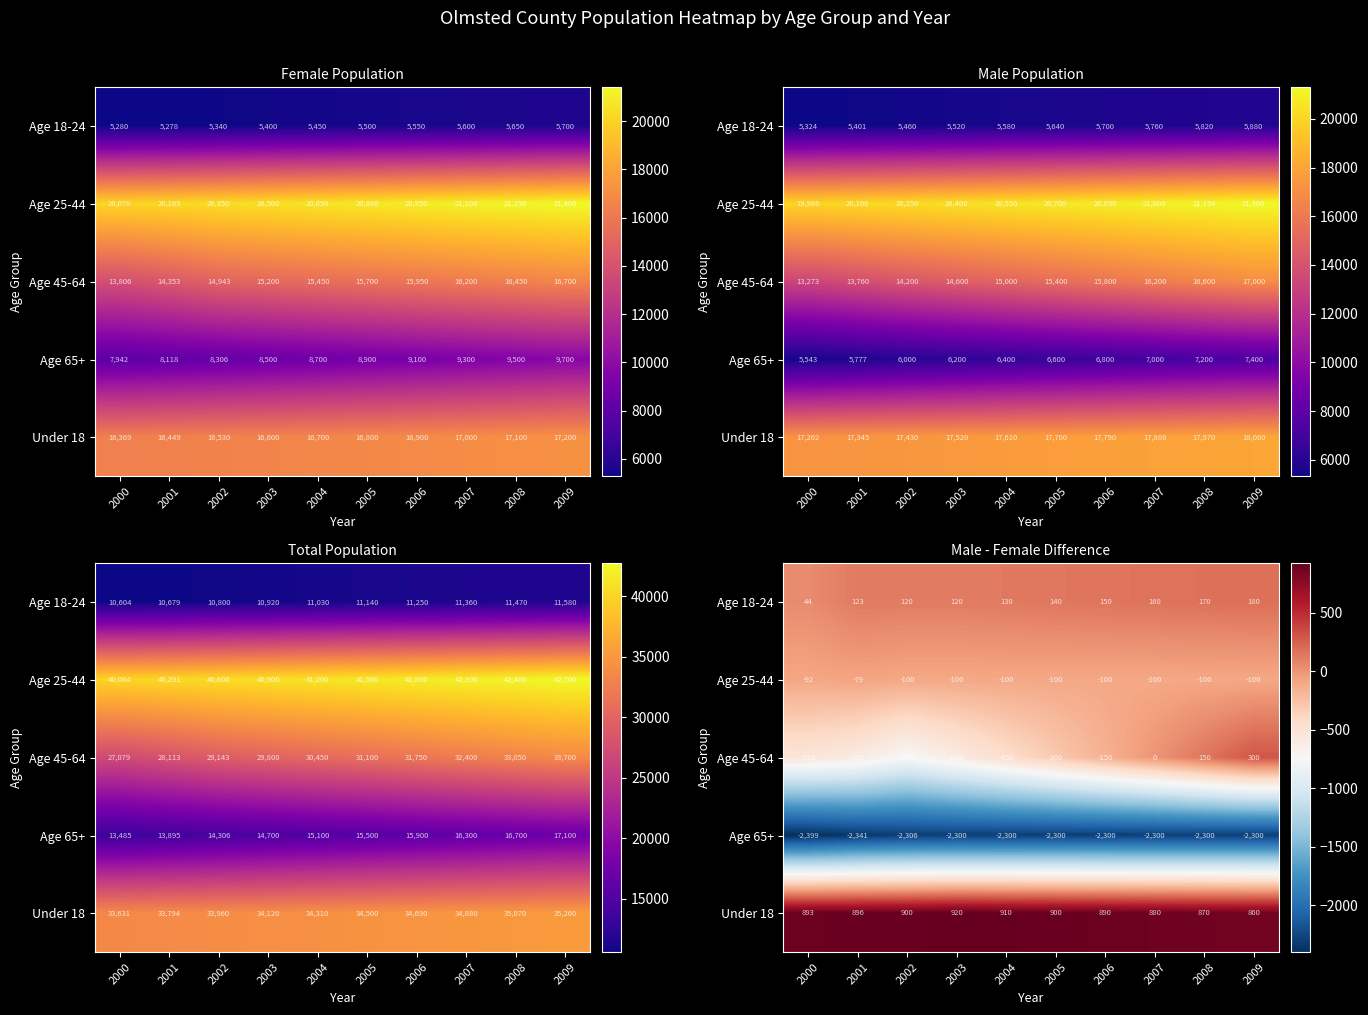

Between 2003 and 2007, which series saw the biggest shift?

Age 45-64